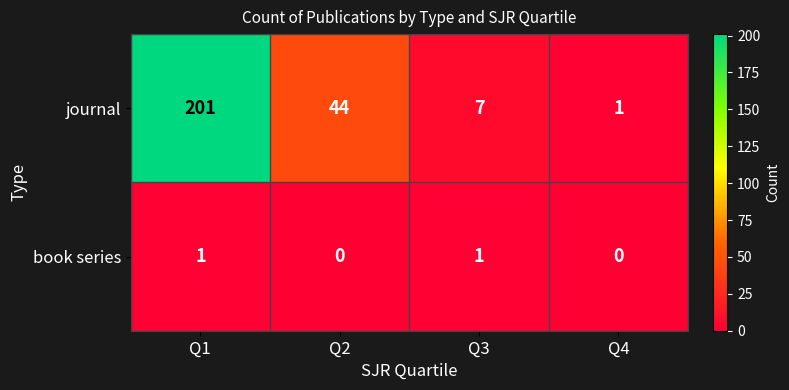

Rank the series at Q3 from lowest to highest value.

book series, journal